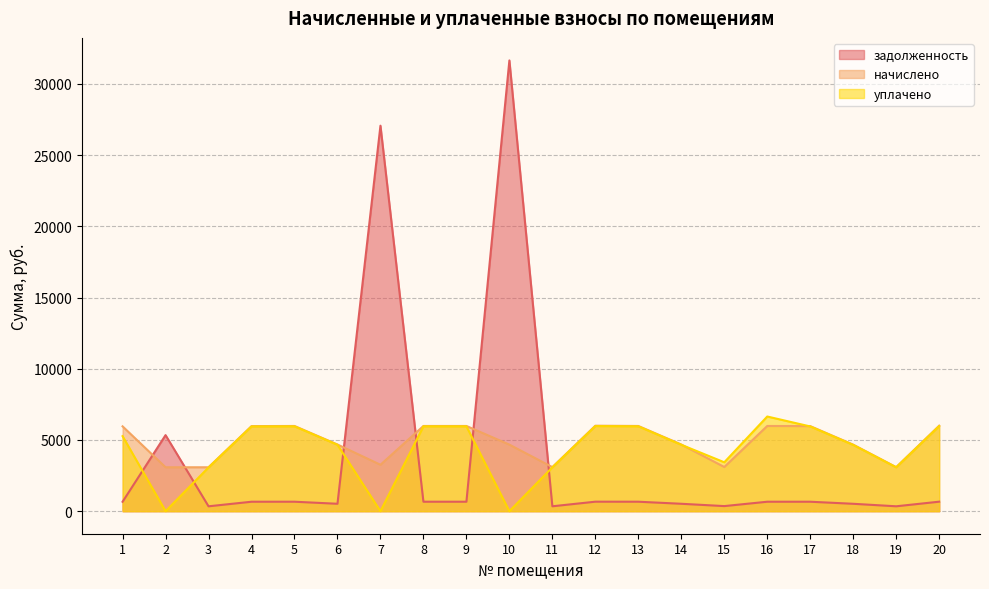

What is the sum of the уплачено values at 4 and 3?

9020.2